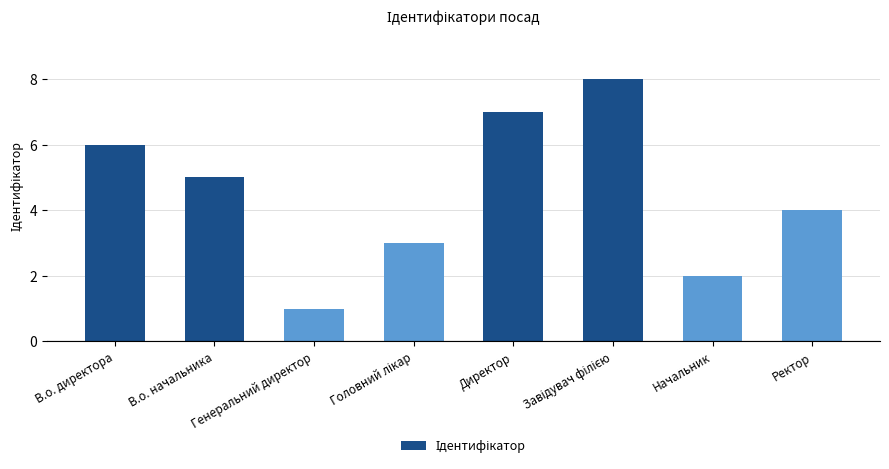

True or false: the data shows 4 at В.о. директора.

False